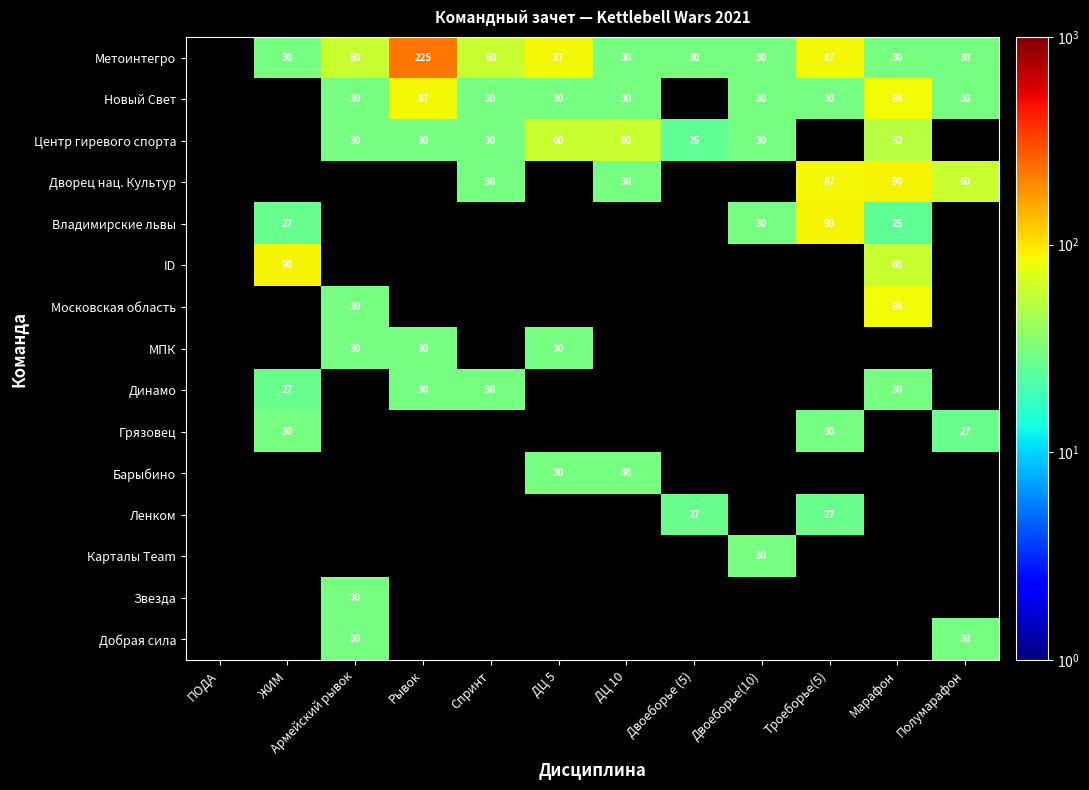

The Дворец нац. Культур series shows 46.6 at Троеборье(5). True or false?

False